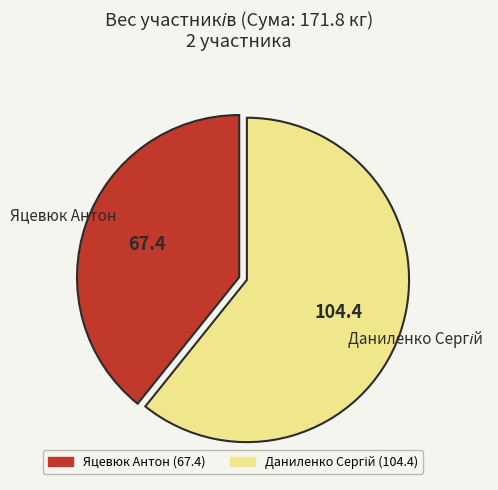

Is there any slice that represents more than half of the pie?

Yes